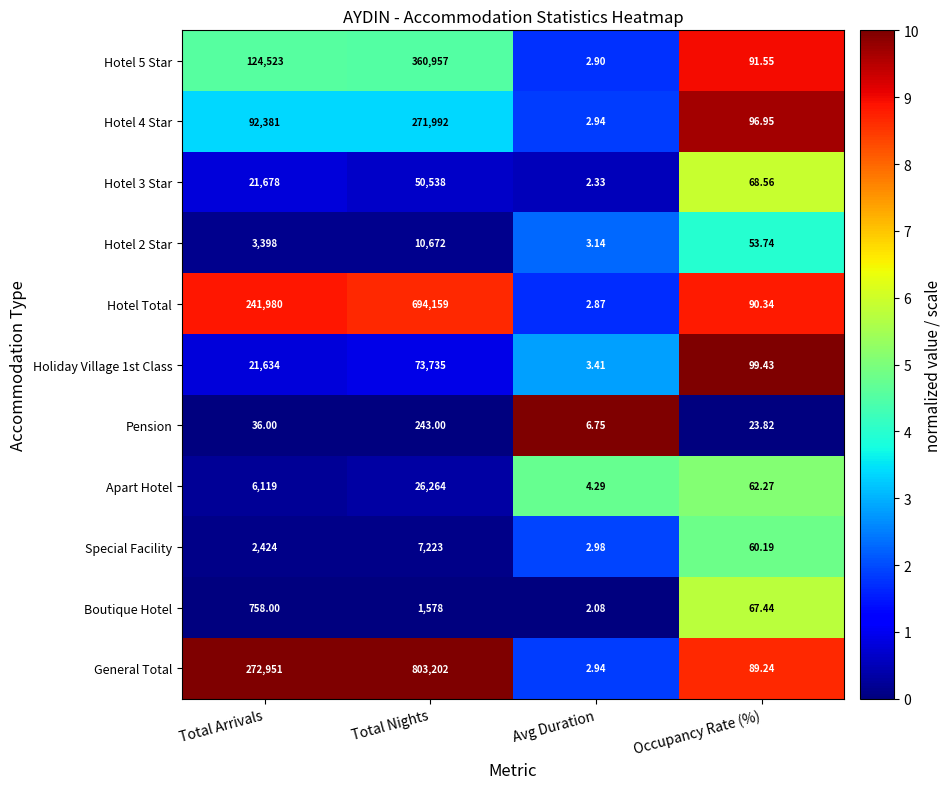

At which category does the chart reach its minimum across all series?

Avg Duration